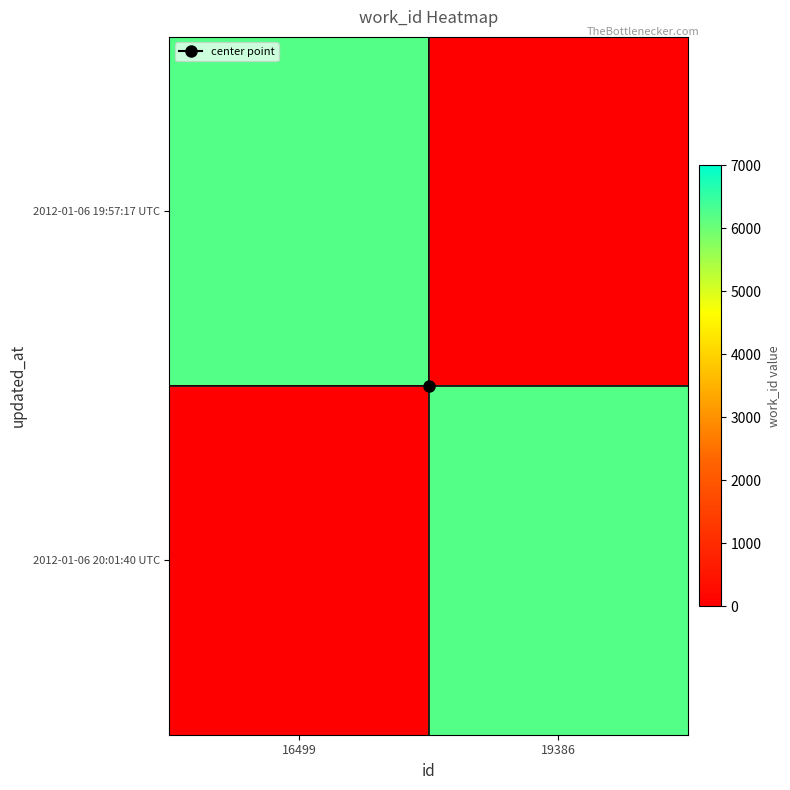

Which series has the widest spread of values?

2012-01-06 19:57:17 UTC